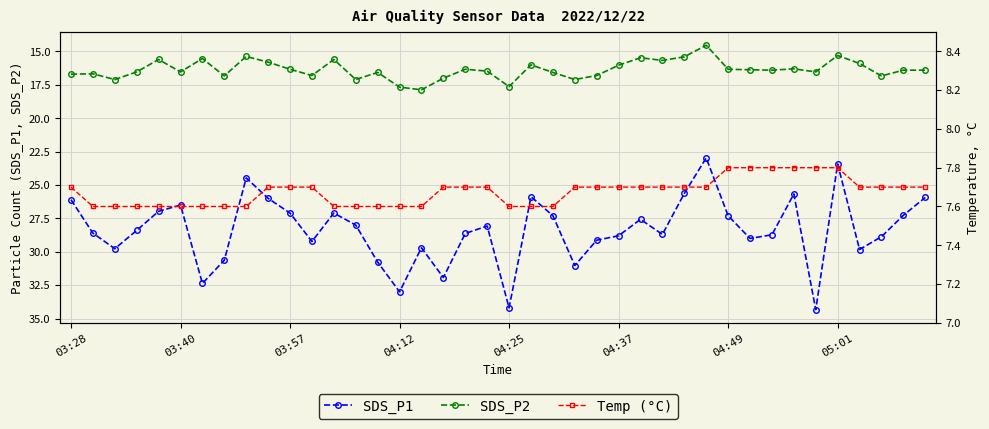

The SDS_P1 series shows 34.5 at 9. True or false?

False